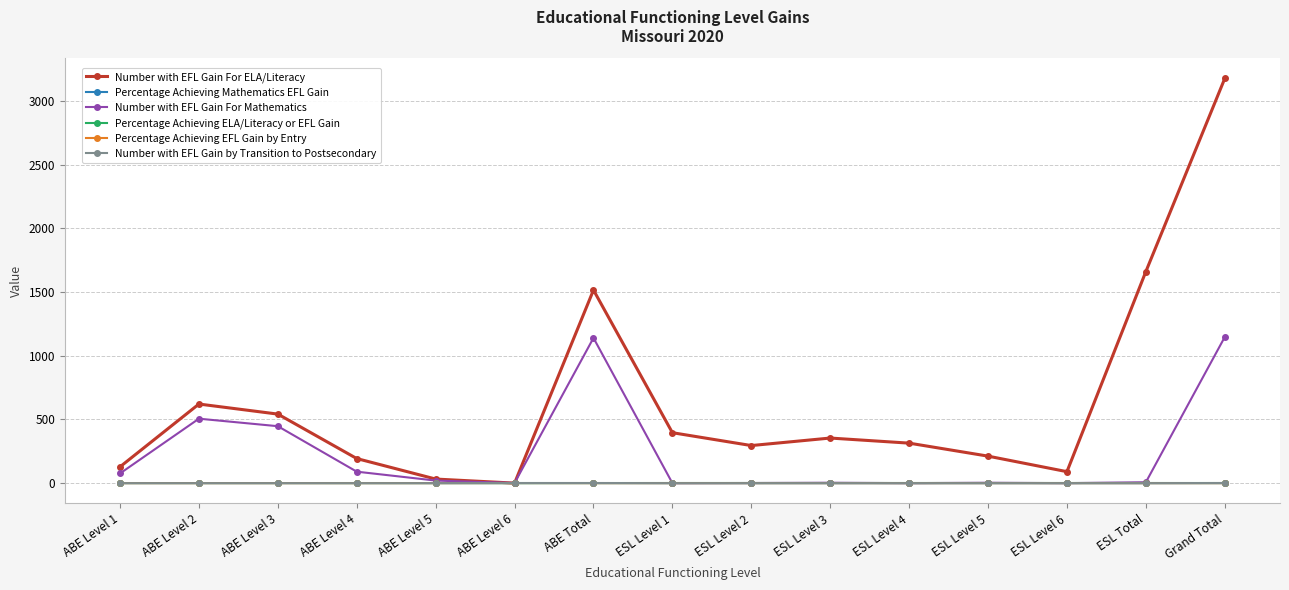

What position from the left is ABE Level 3?

3